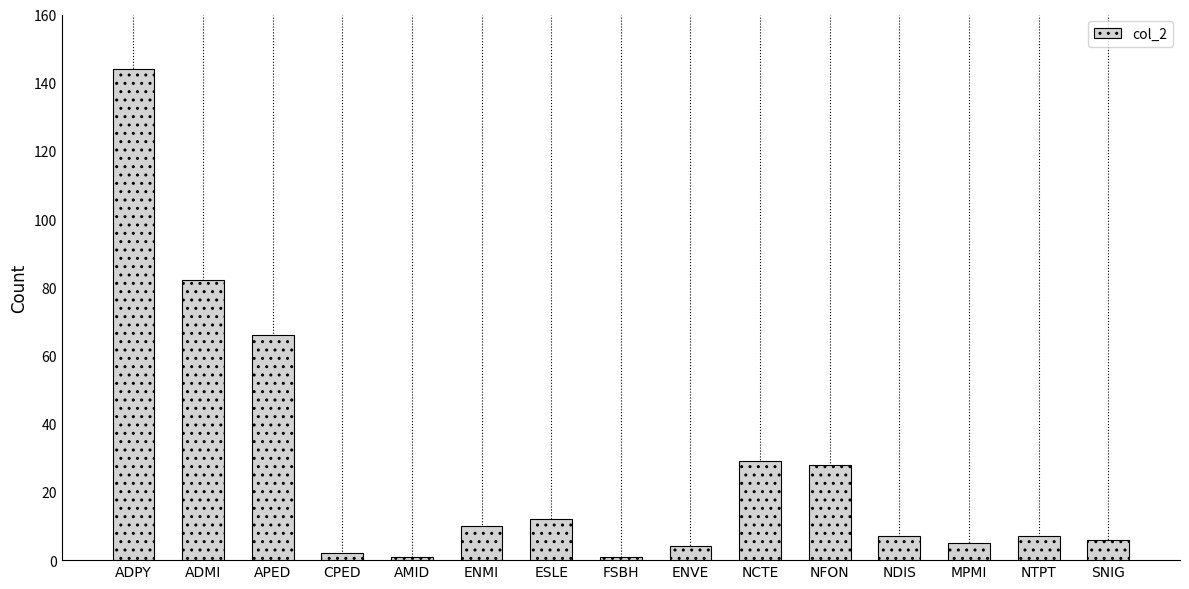

Does the chart contain stacked bars?

No